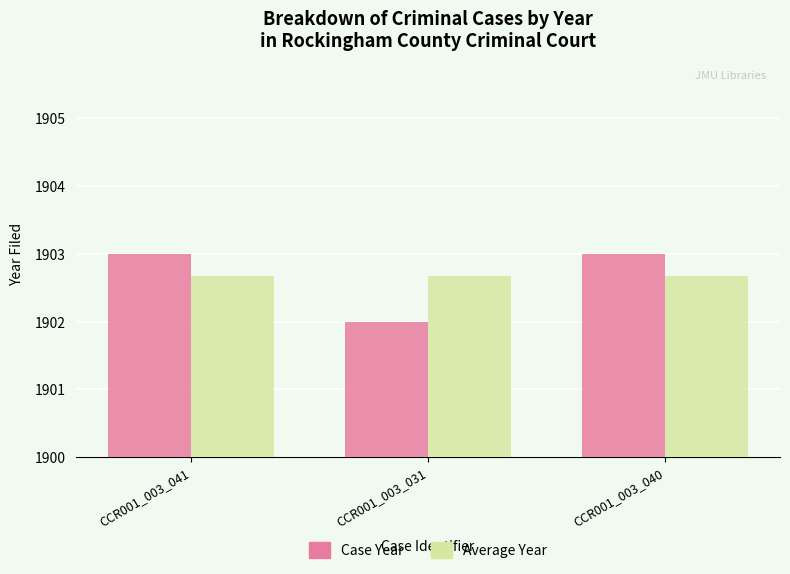

What is the sum of the Case Year values at CCR001_003_031 and CCR001_003_041?

3805.0